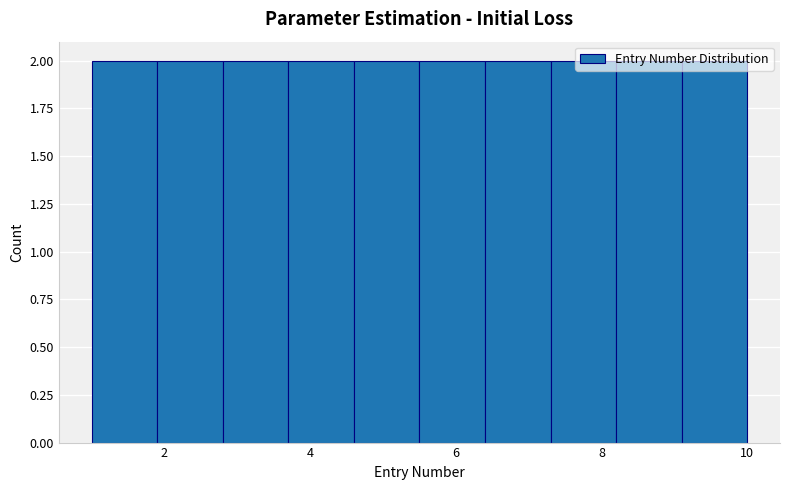

Reading left to right, list every bar in this chart as the range it spans on the x-axis followed by its height. Neither the bar edges nor the heights are printed on the chart, so give them approximately, as read against the axes.

1.0 to 1.9: 2
1.9 to 2.8: 2
2.8 to 3.7: 2
3.7 to 4.6: 2
4.6 to 5.5: 2
5.5 to 6.4: 2
6.4 to 7.3: 2
7.3 to 8.2: 2
8.2 to 9.1: 2
9.1 to 10.0: 2